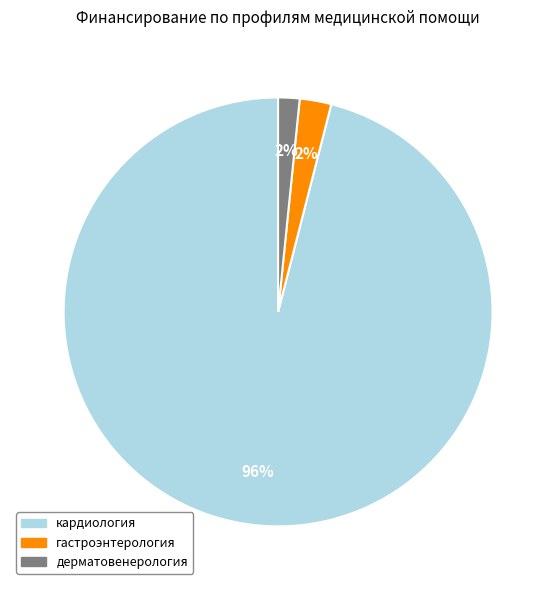

Is there a majority slice in this chart?

Yes